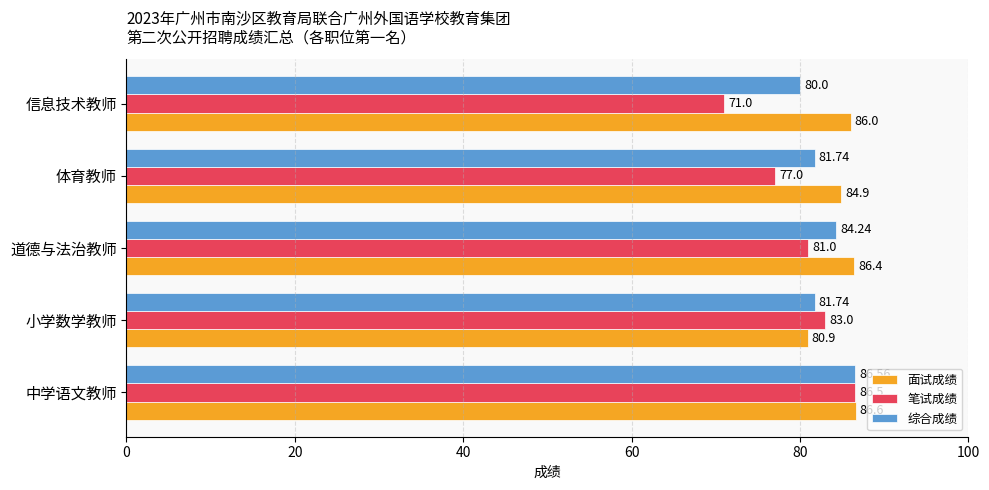

What is the sum of all 笔试成绩 values?

398.5